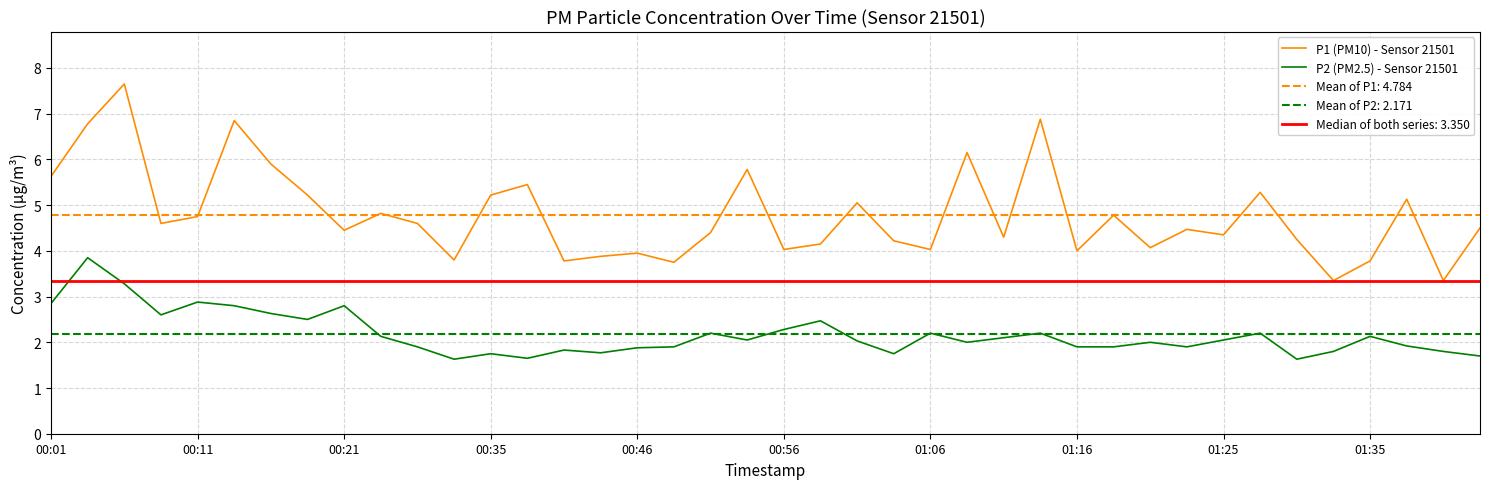

What is the maximum value for P1 (PM10) - Sensor 21501?

7.7